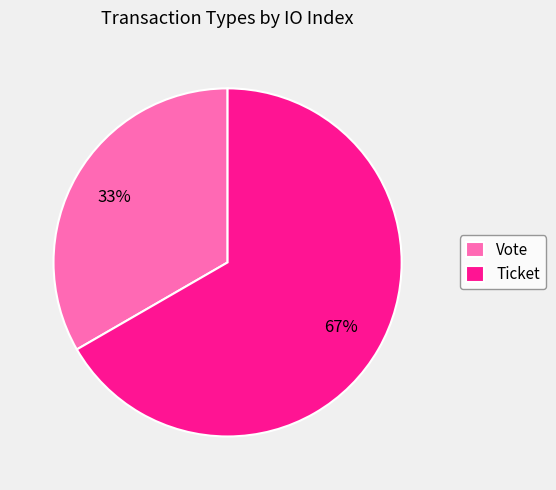

Which category has the smallest portion of the pie?

Vote